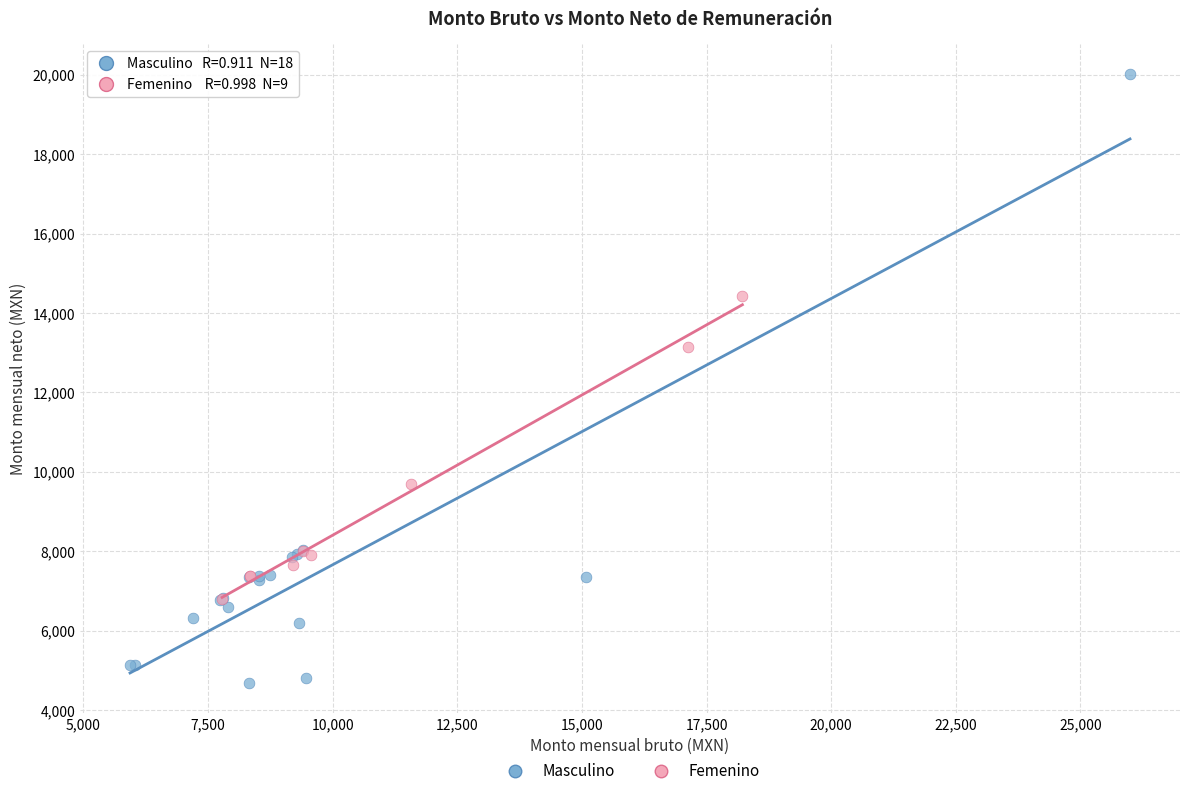

What are all the series names shown in the legend?

Masculino, Femenino